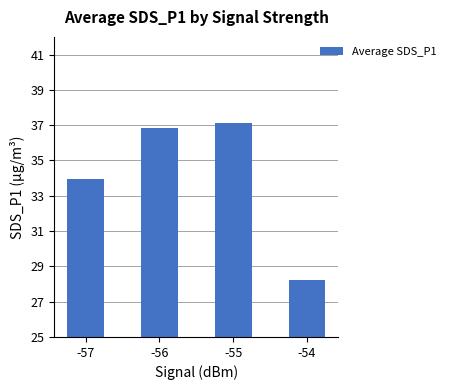

What is the average value?

34.0